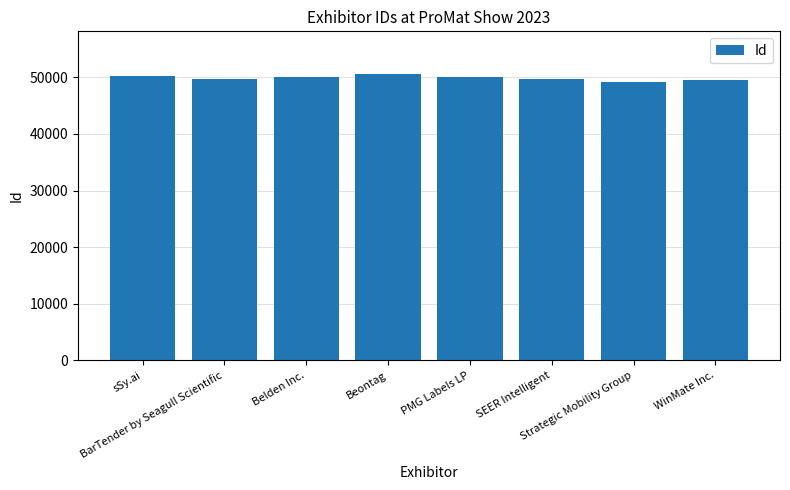

What is the greatest value displayed?

50529